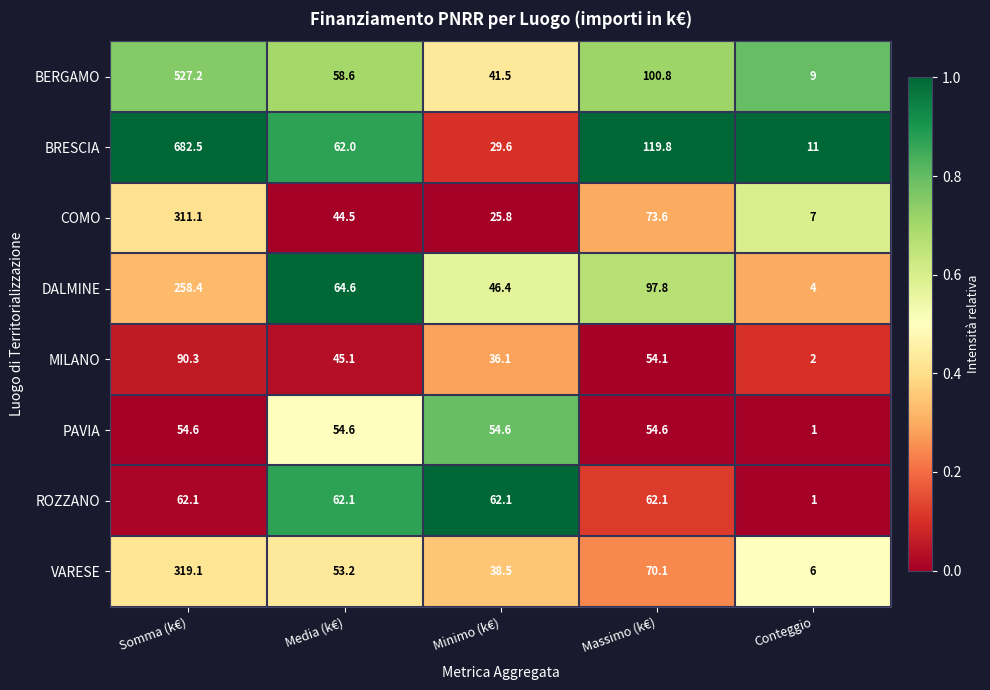

What is the total value across all series at Conteggio?

41.0